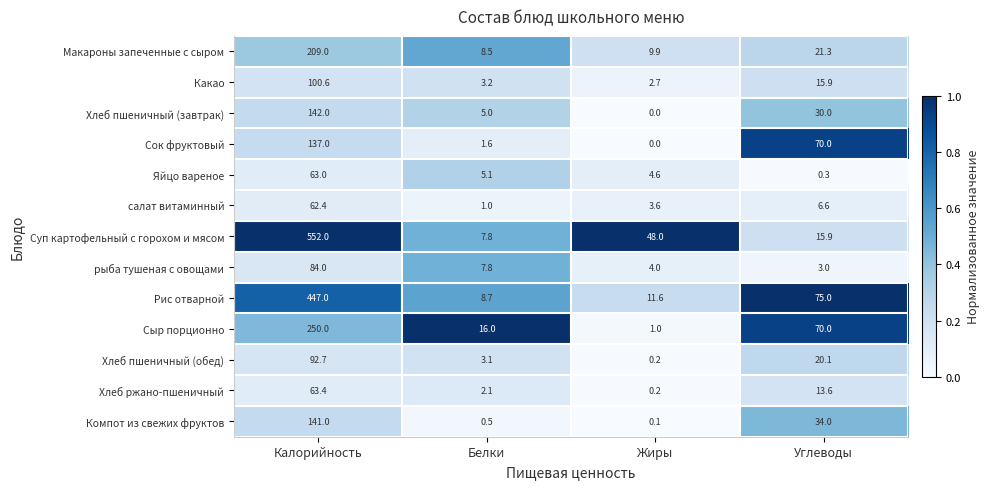

Which series has the widest spread of values?

Суп картофельный с горохом и мясом